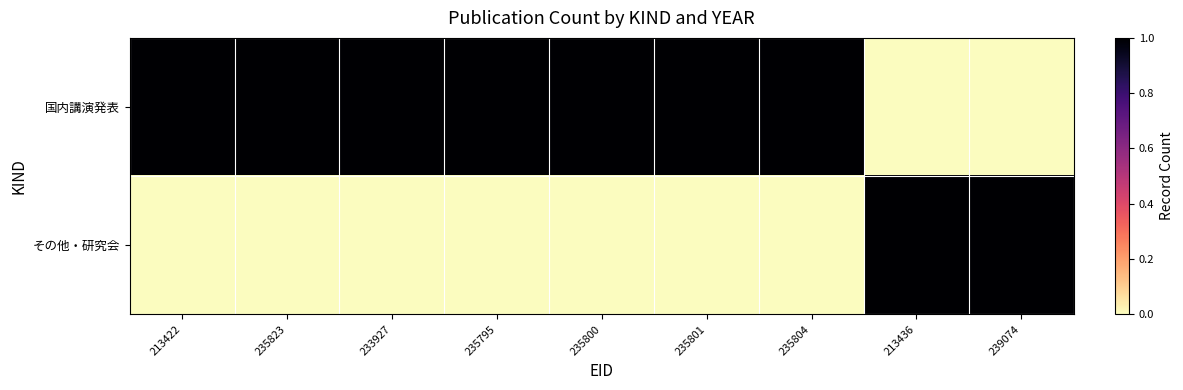

Reading right to left, what are all the values shown in this chart?

国内講演発表: 239074=0	213436=0	235804=1	235801=1	235800=1	235795=1	233927=1	235823=1	213422=1
その他・研究会: 239074=1	213436=1	235804=0	235801=0	235800=0	235795=0	233927=0	235823=0	213422=0